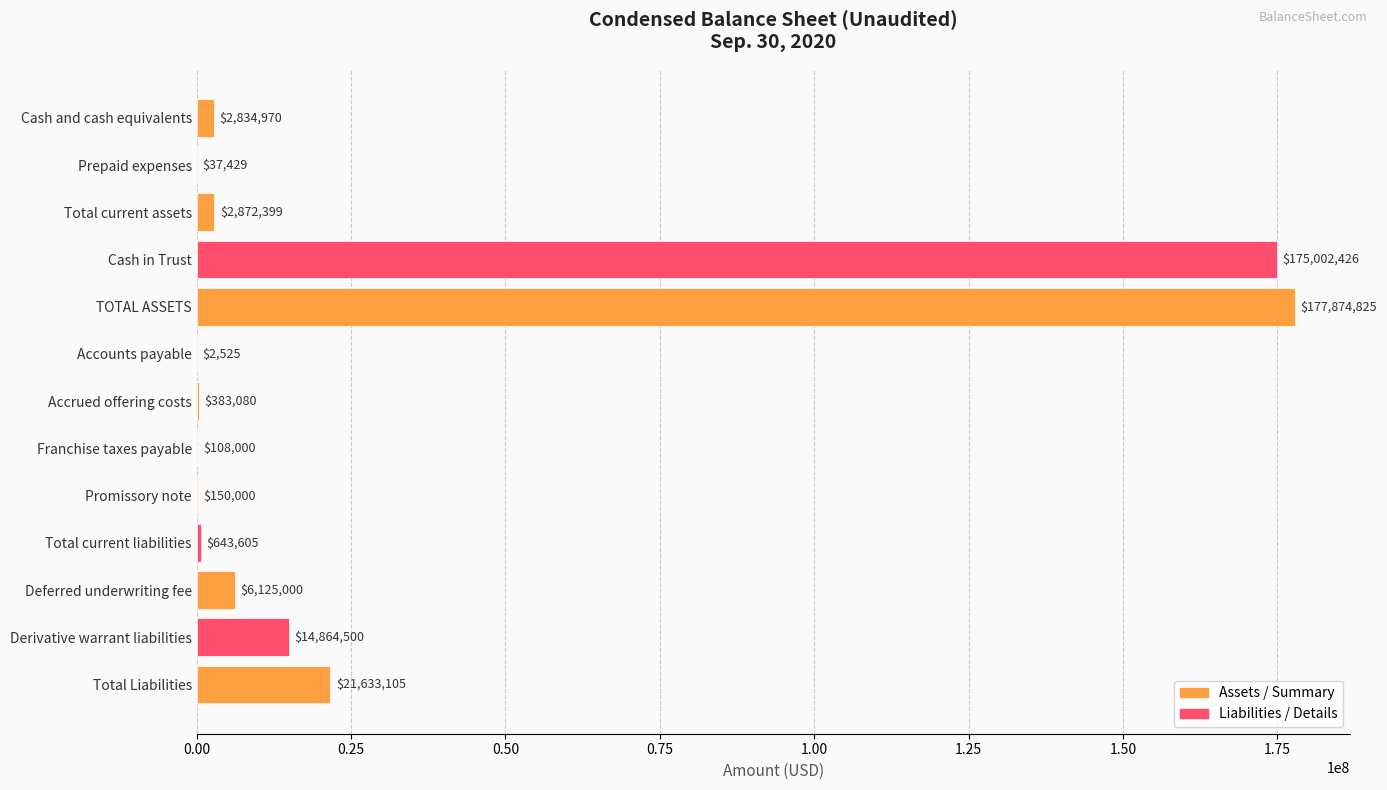

What is the sum of all values?

402531864